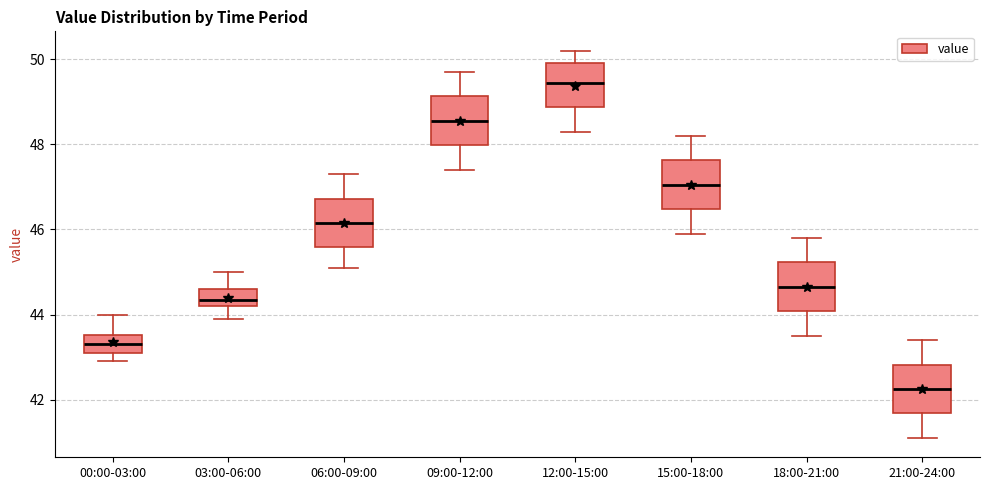

Reading left to right, transcribe this box plot: for each box, give where its median line is, the range the box spans, and where its two whiskers end, as read against the y-axis. The values are not printed on the chart, so give them approximately, as read against the axis.

00:00-03:00: median 43.4, box 43.2 to 43.6, whiskers 43.0 to 44.0
03:00-06:00: median 44.4, box 44.2 to 44.6, whiskers 44.0 to 45.0
06:00-09:00: median 46.2, box 45.6 to 46.8, whiskers 45.2 to 47.4
09:00-12:00: median 48.6, box 48.0 to 49.2, whiskers 47.4 to 49.8
12:00-15:00: median 49.4, box 48.8 to 50.0, whiskers 48.4 to 50.2
15:00-18:00: median 47.0, box 46.4 to 47.6, whiskers 46.0 to 48.2
18:00-21:00: median 44.6, box 44.0 to 45.2, whiskers 43.6 to 45.8
21:00-24:00: median 42.2, box 41.6 to 42.8, whiskers 41.2 to 43.4